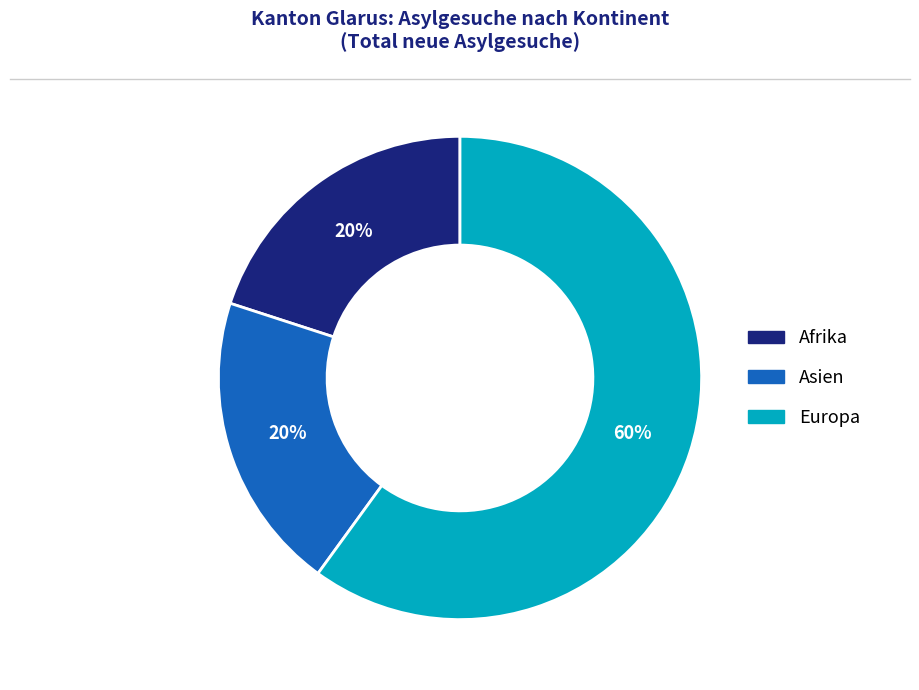

Between Europa and Asien, which is larger?

Europa